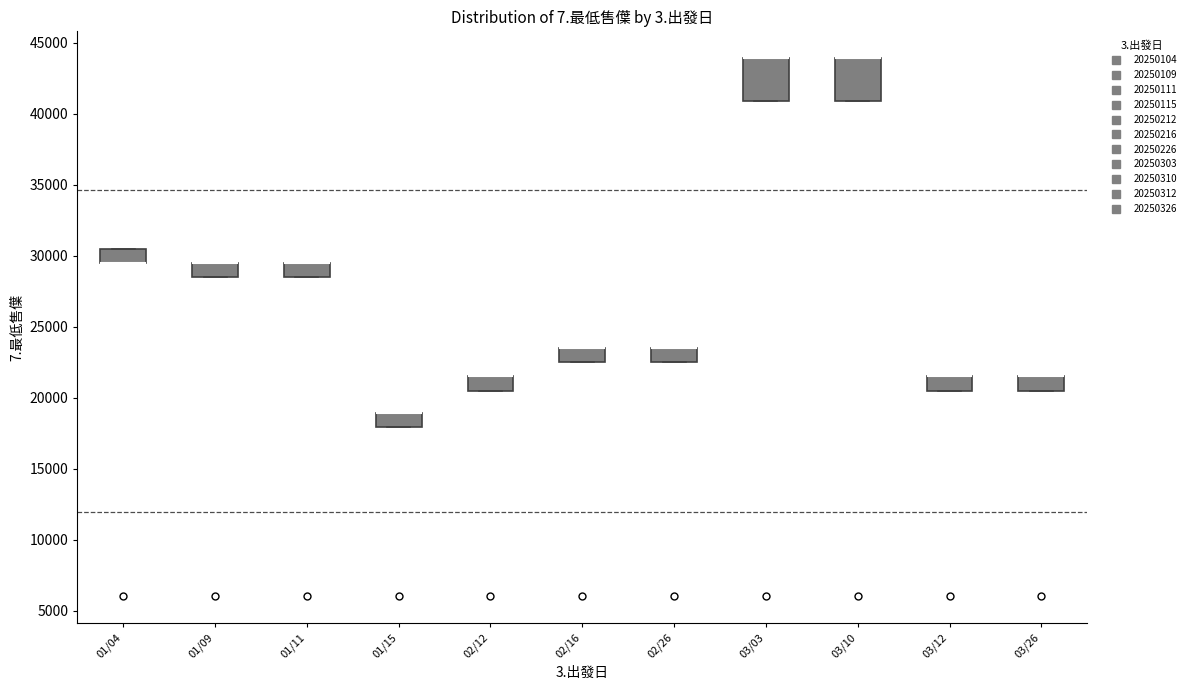

Reading left to right, transcribe this box plot: for each box, give where its median line is, the range the box spans, and where its two whiskers end, as read against the y-axis. The values are not printed on the chart, so give them approximately, as read against the axis.

01/04: median 29500 (drawn on the box's lower edge), box 29500 to 30500, whiskers 29500 to 30500
01/09: median 29500 (drawn on the box's upper edge), box 28500 to 29500, whiskers 28500 to 29500
01/11: median 29500 (drawn on the box's upper edge), box 28500 to 29500, whiskers 28500 to 29500
01/15: median 19000 (drawn on the box's upper edge), box 18000 to 19000, whiskers 18000 to 19000
02/12: median 21500 (drawn on the box's upper edge), box 20500 to 21500, whiskers 20500 to 21500
02/16: median 23500 (drawn on the box's upper edge), box 22500 to 23500, whiskers 22500 to 23500
02/26: median 23500 (drawn on the box's upper edge), box 22500 to 23500, whiskers 22500 to 23500
03/03: median 44000 (drawn on the box's upper edge), box 41000 to 44000, whiskers 41000 to 44000
03/10: median 44000 (drawn on the box's upper edge), box 41000 to 44000, whiskers 41000 to 44000
03/12: median 21500 (drawn on the box's upper edge), box 20500 to 21500, whiskers 20500 to 21500
03/26: median 21500 (drawn on the box's upper edge), box 20500 to 21500, whiskers 20500 to 21500